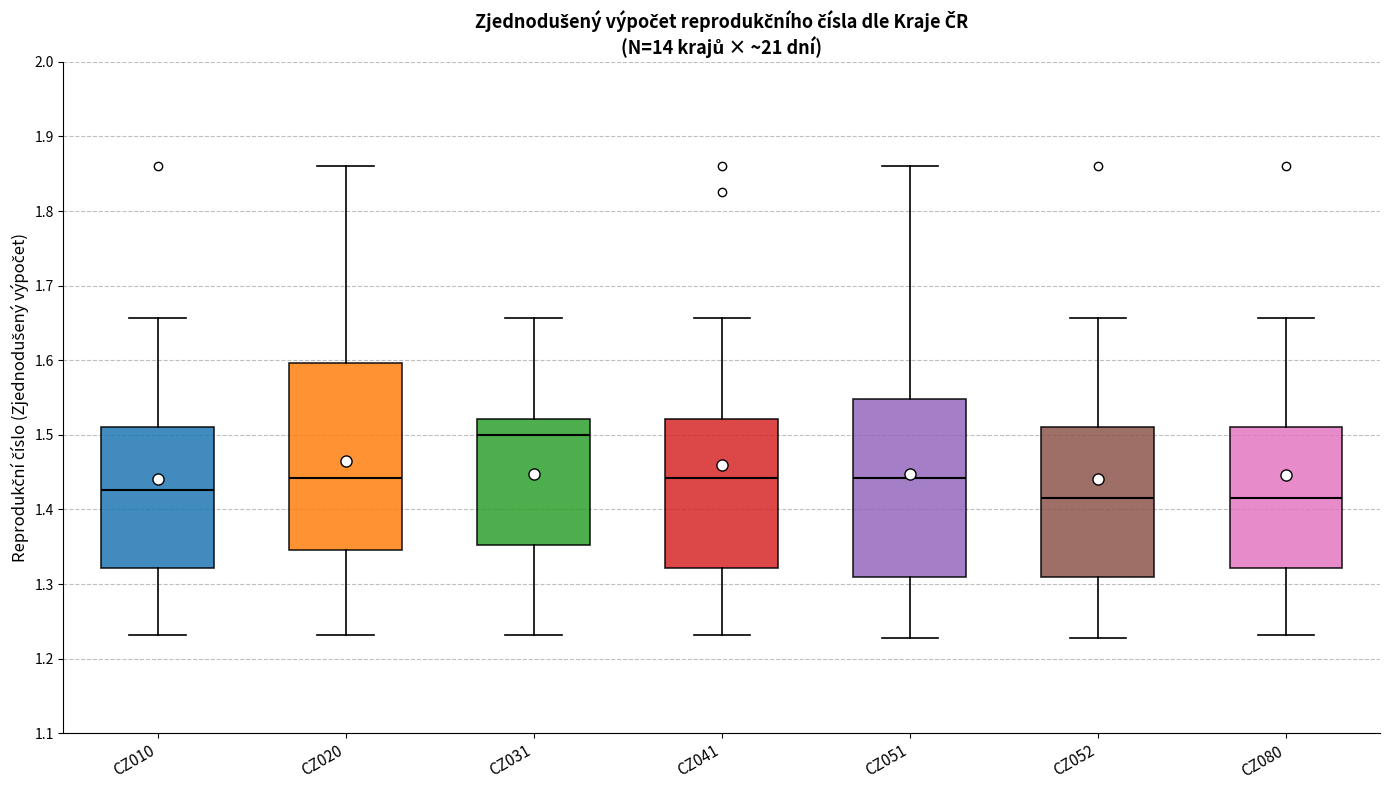

Where is the lower edge of the box for CZ041 on the y-axis? The values are not printed on the chart, so give them approximately, as read against the axis.

1.32